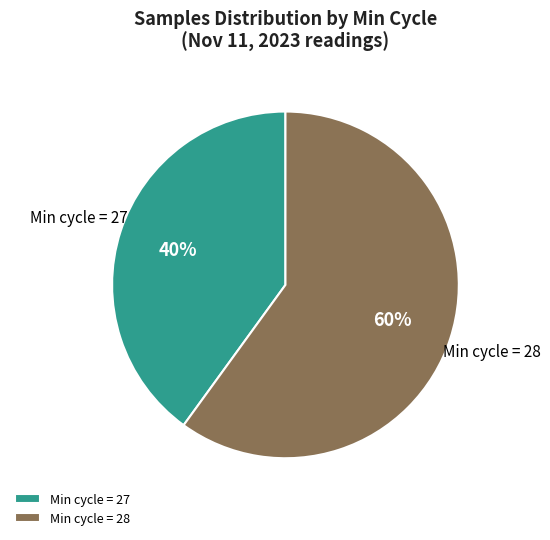

How many segments does this pie chart have?

2